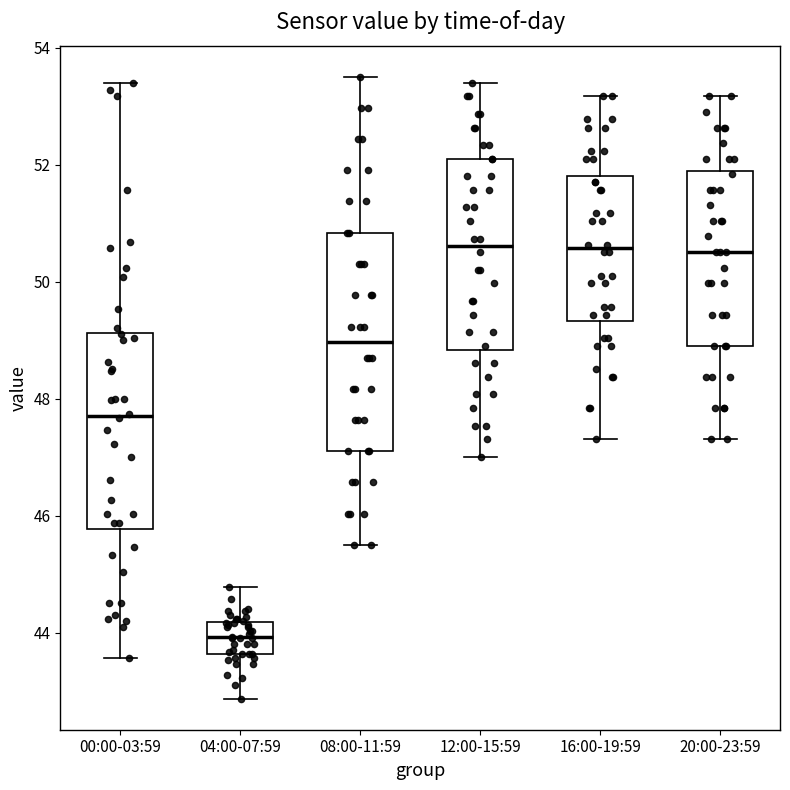

Which box's median line is the lowest?

04:00-07:59